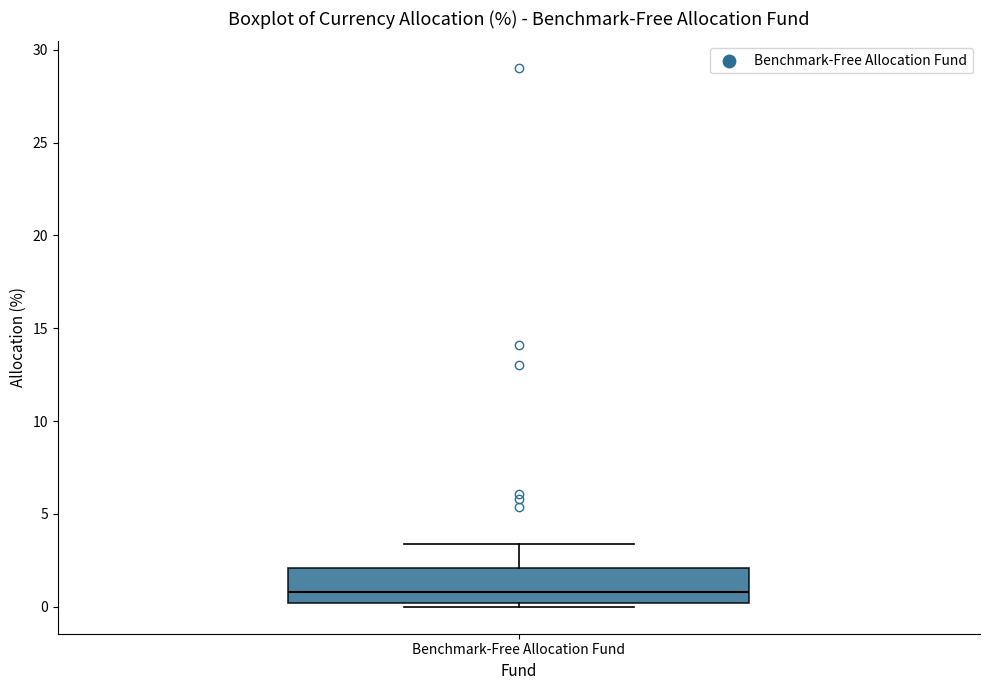

Transcribe this box plot: give where the median line is, the range the box spans, and where the two whiskers end, as read against the y-axis. The values are not printed on the chart, so give them approximately, as read against the axis.

median 1.0, box 0.0 to 2.0, whiskers 0.0 (just below the box's lower edge) to 3.5